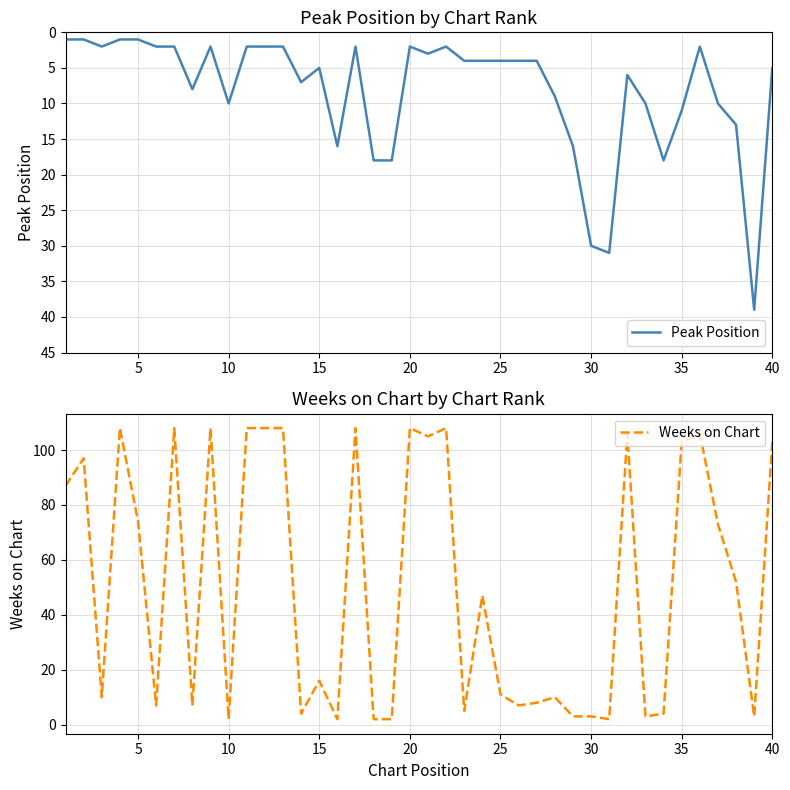

What is the highest value of the Peak Position series?

39